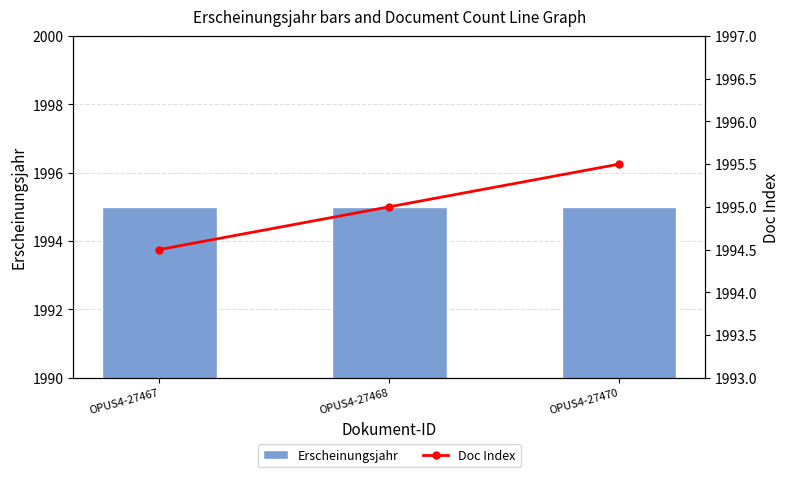

What is the total value across all series at OPUS4-27470?

3990.5